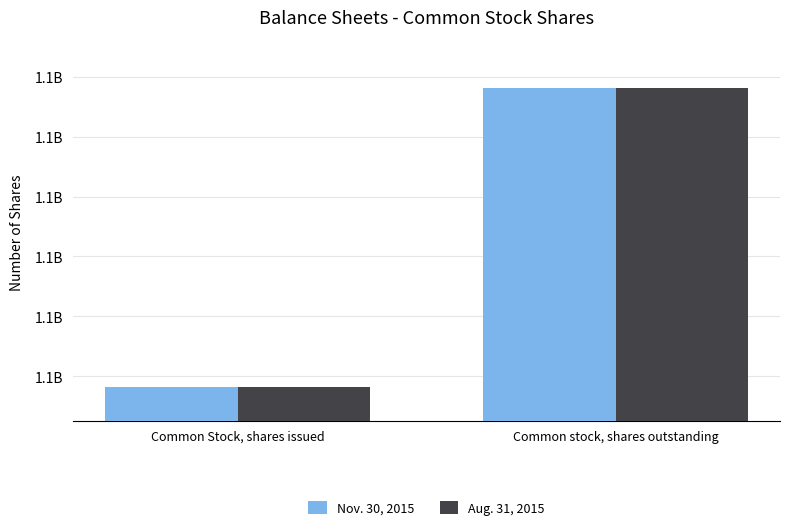

List the series in order of their peak value, highest first.

Nov. 30, 2015, Aug. 31, 2015